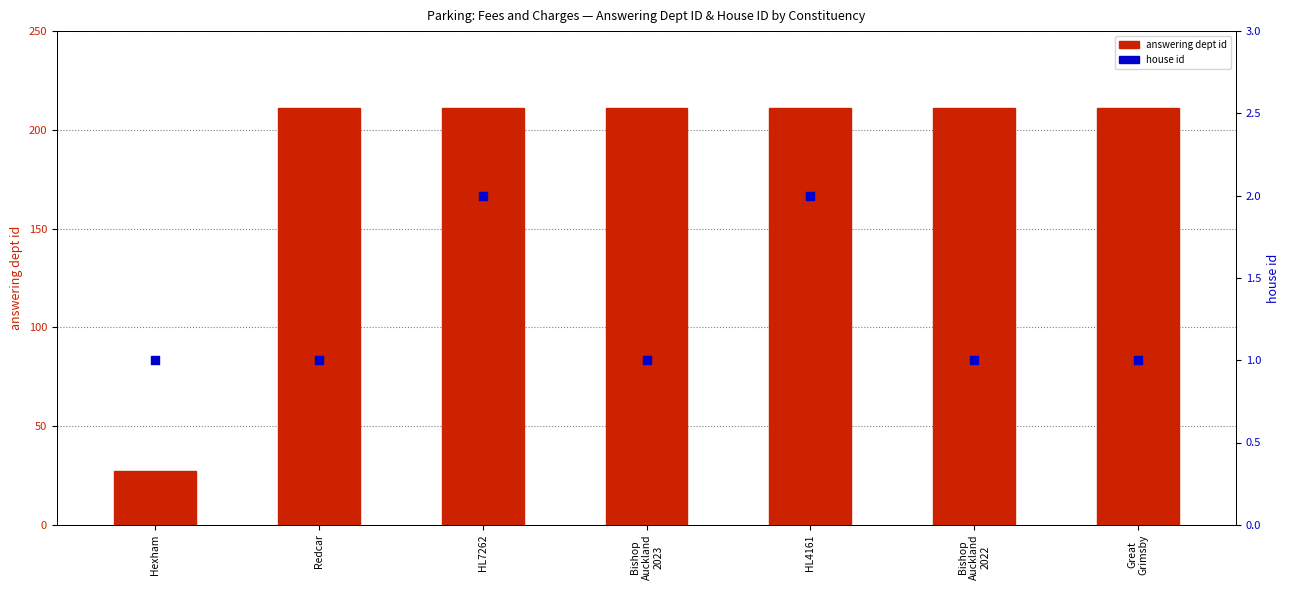

Is the value of house id at HL4161 greater than the value of answering dept id at Hexham?

No